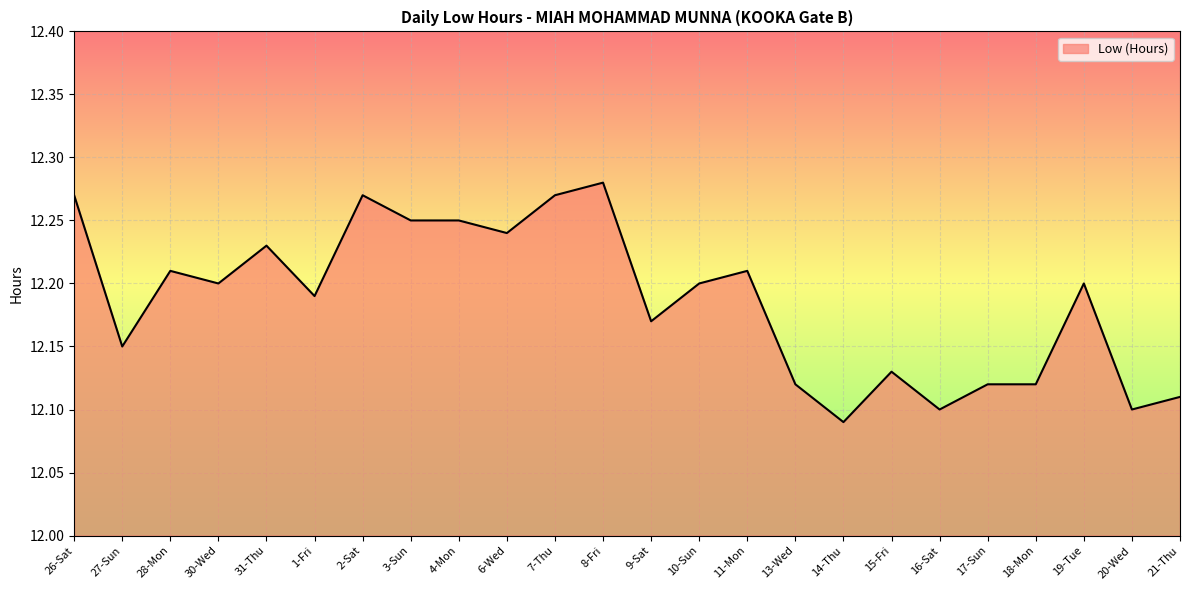

Which has a higher value, 6-Wed or 11-Mon?

6-Wed